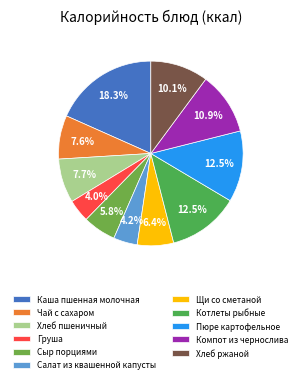

To the nearest percent, what portion does Компот из чернослива represent?

11%